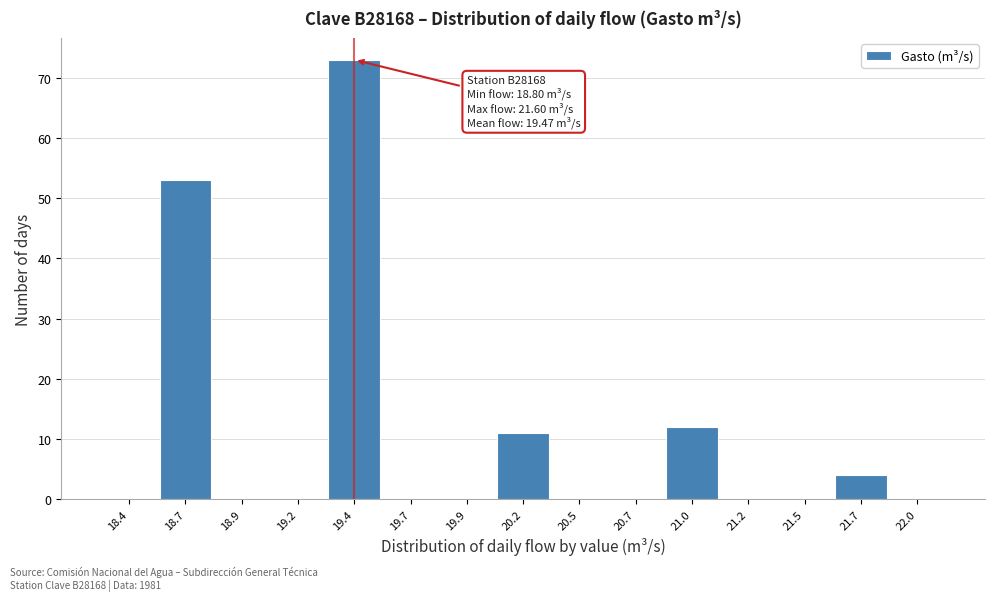

Reading left to right, what are all the values shown in this chart?

18.4=0	18.7=53	18.9=0	19.2=0	19.4=73	19.7=0	19.9=0	20.2=11	20.5=0	20.7=0	21.0=12	21.2=0	21.5=0	21.7=4	22.0=0